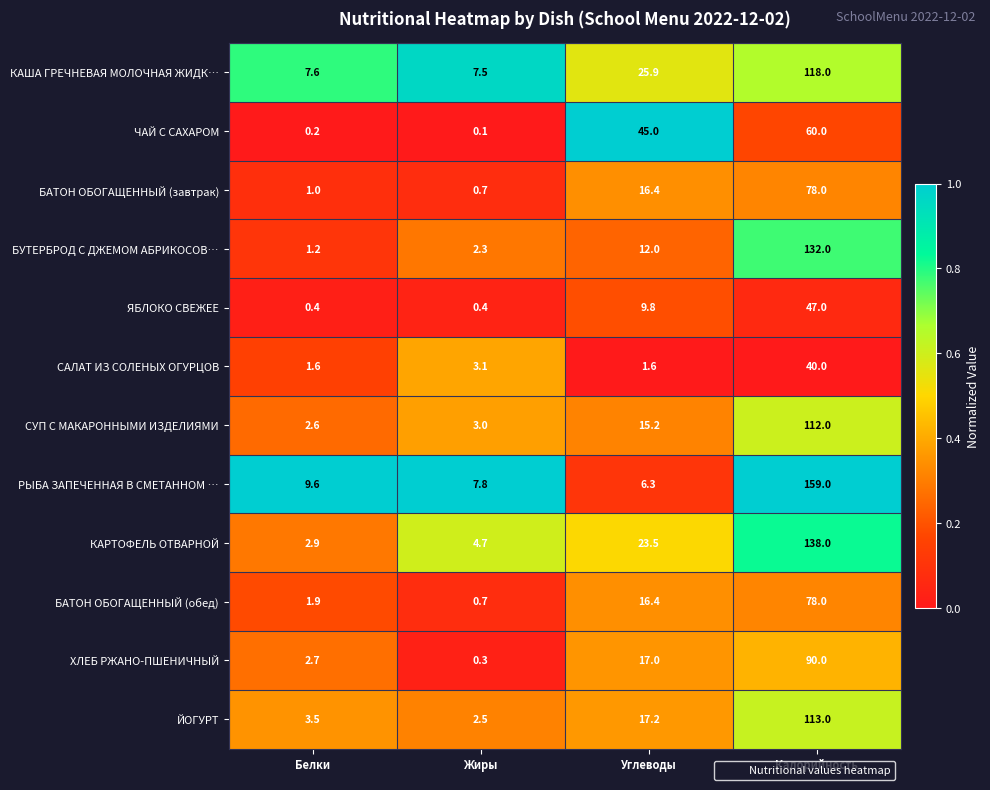

The ЙОГУРТ series shows 113.0 at Калорийность. True or false?

True